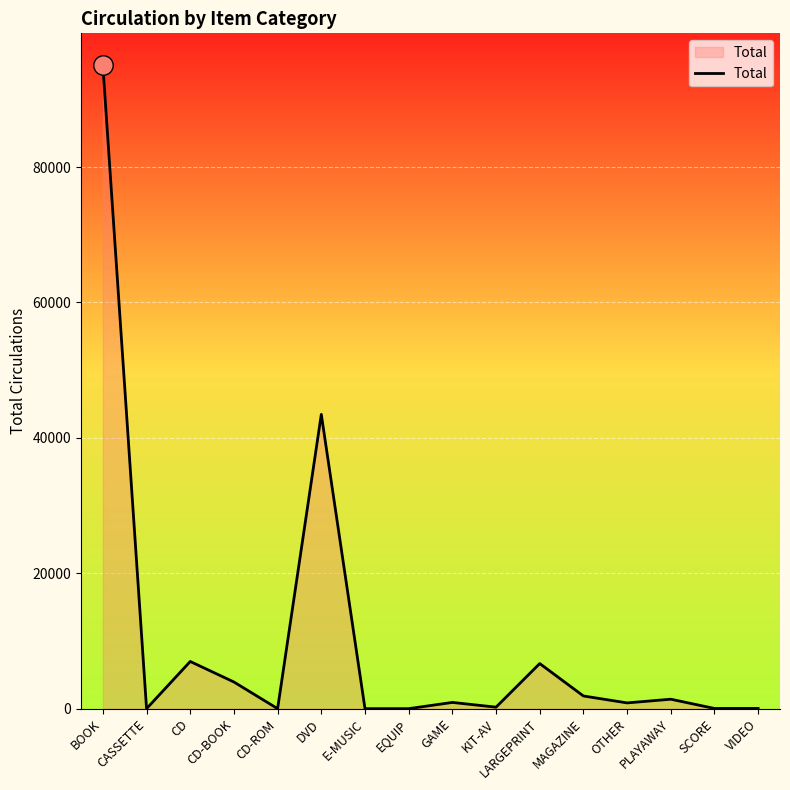

The value at OTHER is 852. True or false?

True